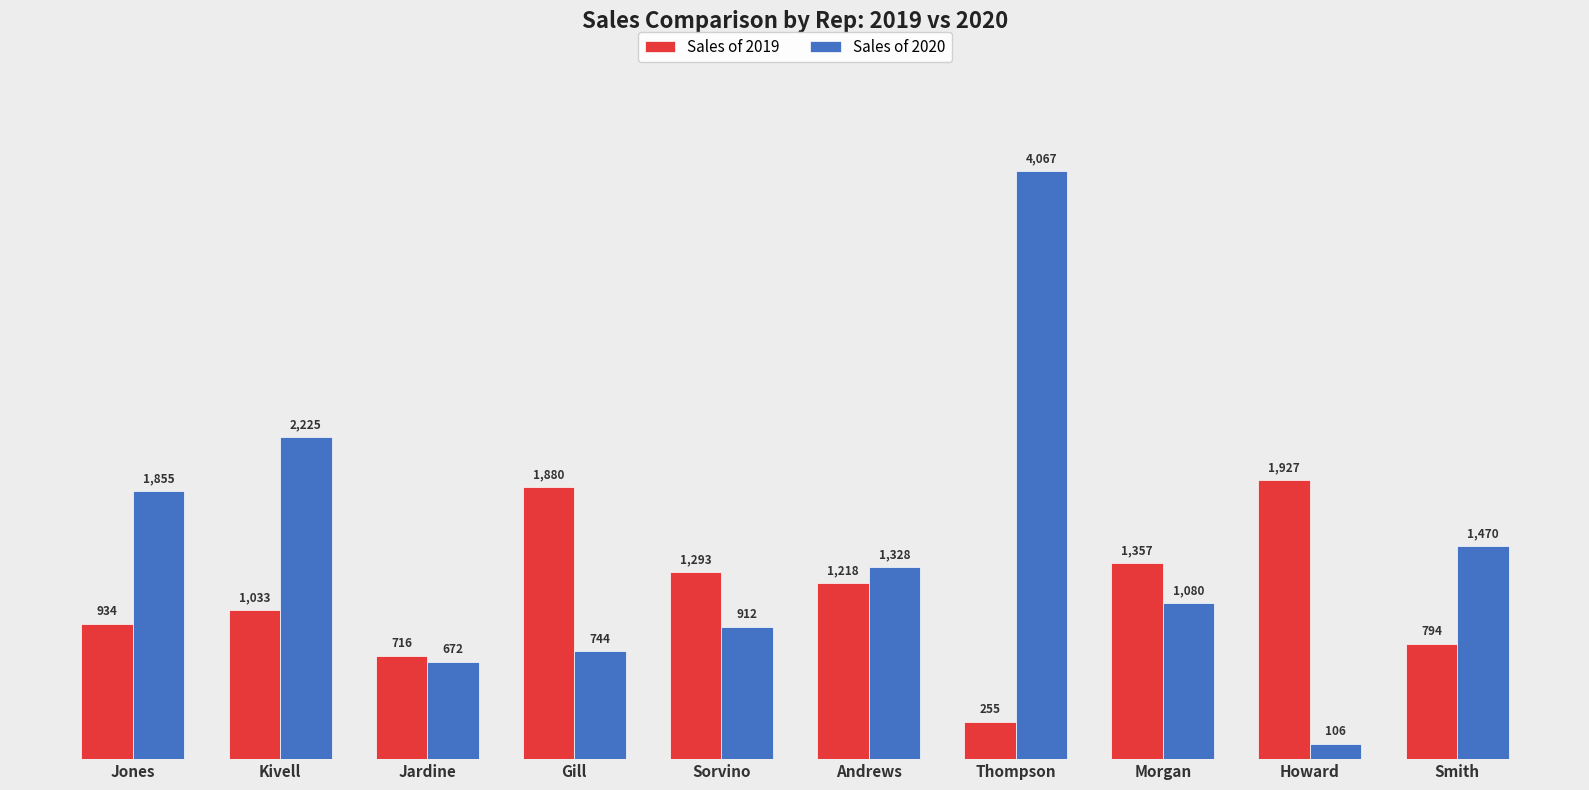

Rank the series at Morgan from lowest to highest value.

Sales of 2020, Sales of 2019